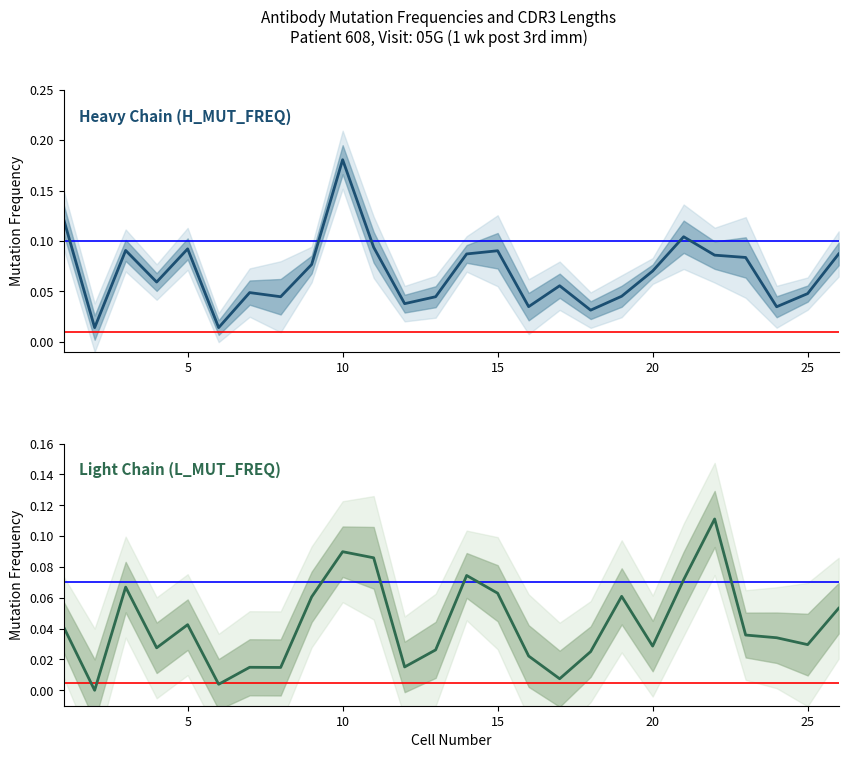

Is this an area chart (filled region under the line)?

No